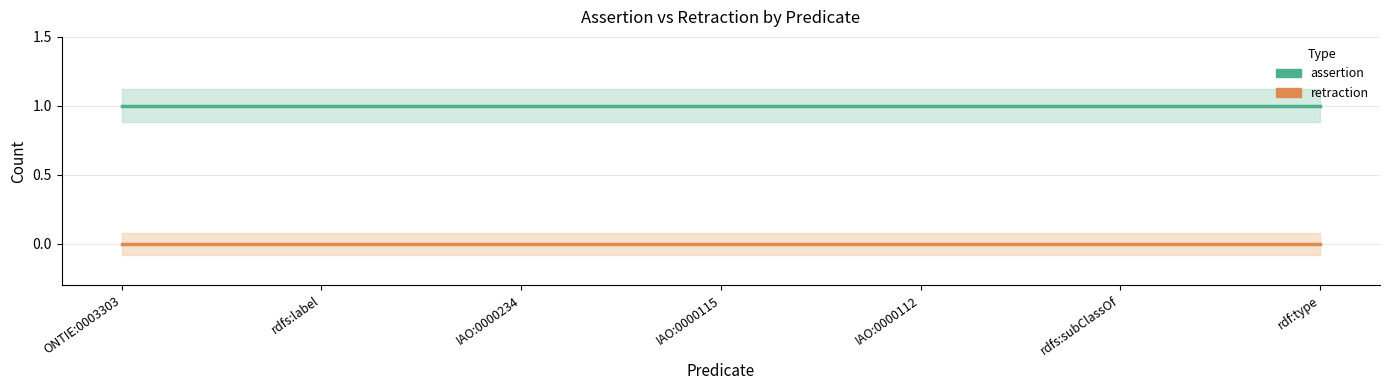

What position from the left is ONTIE:0003303?

1